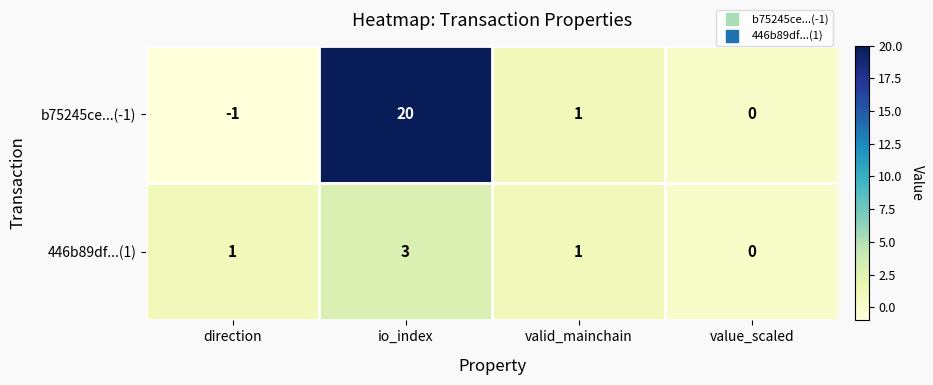

What is the difference between the highest and lowest values at io_index?

17